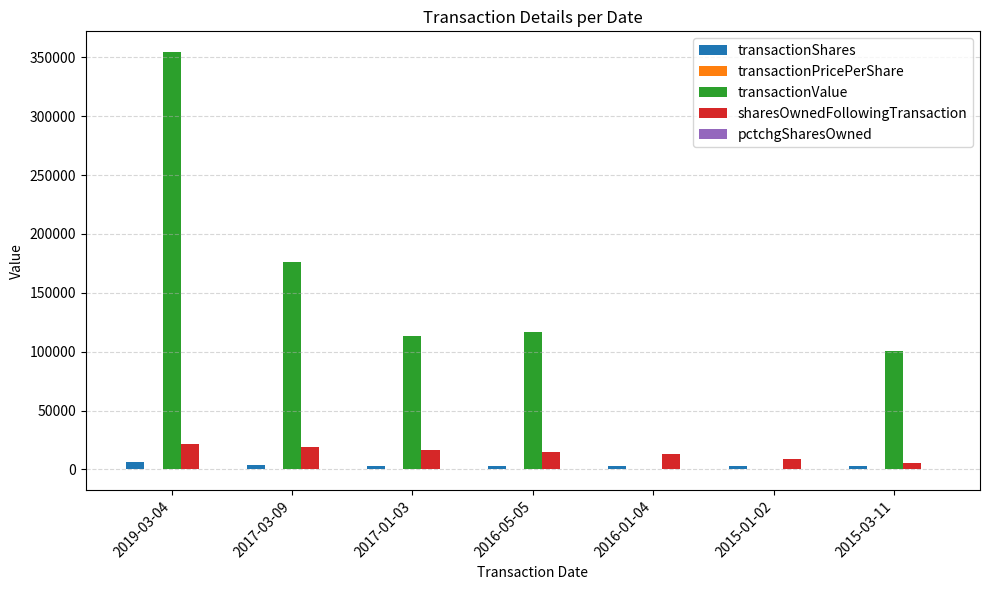

What is the sum of all transactionShares values?

23633.0